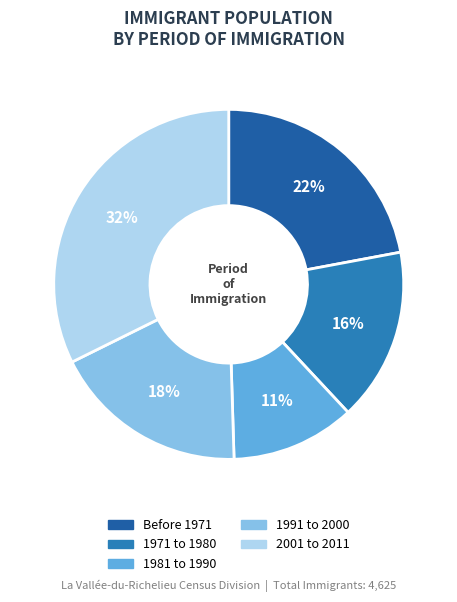

True or false: 2001 to 2011 accounts for 32% of the total.

True